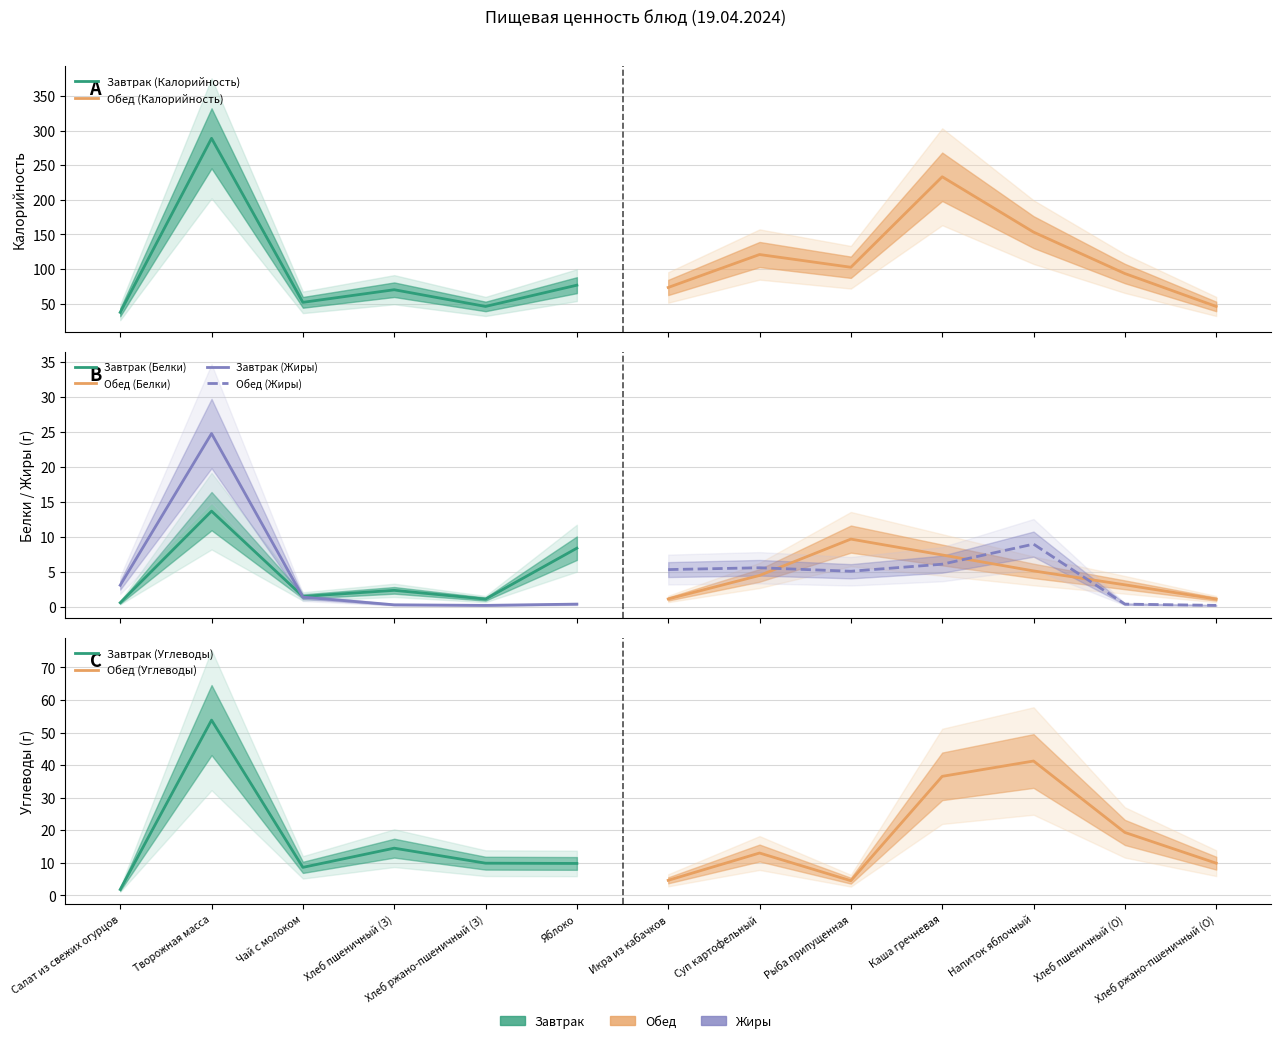

True or false: Жиры has a value of 8.6 at 8.

False